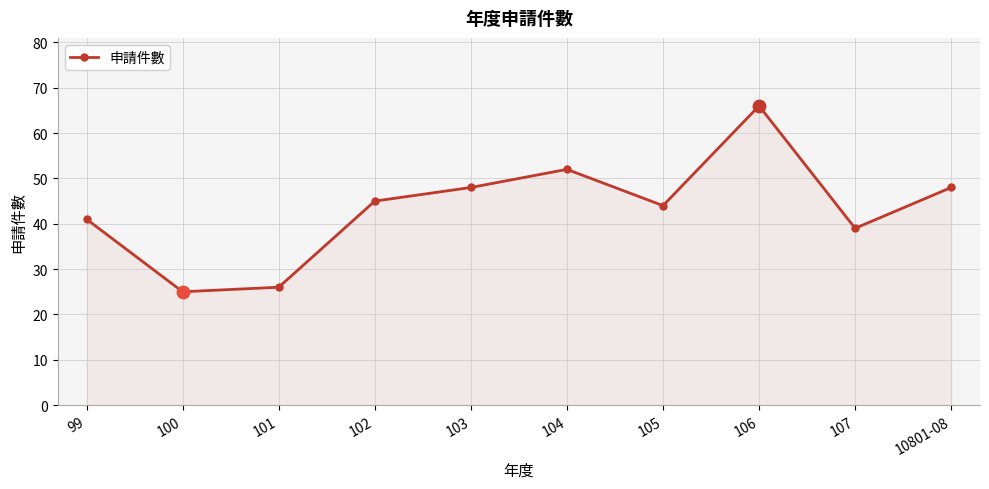

Approximately how many times larger is the value at 10801-08 compared to 100?

1.9